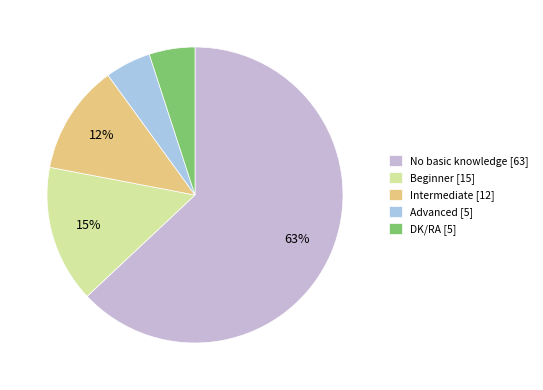

Rank the categories by value from lowest to highest.

Advanced, DK/RA, Intermediate, Beginner, No basic knowledge